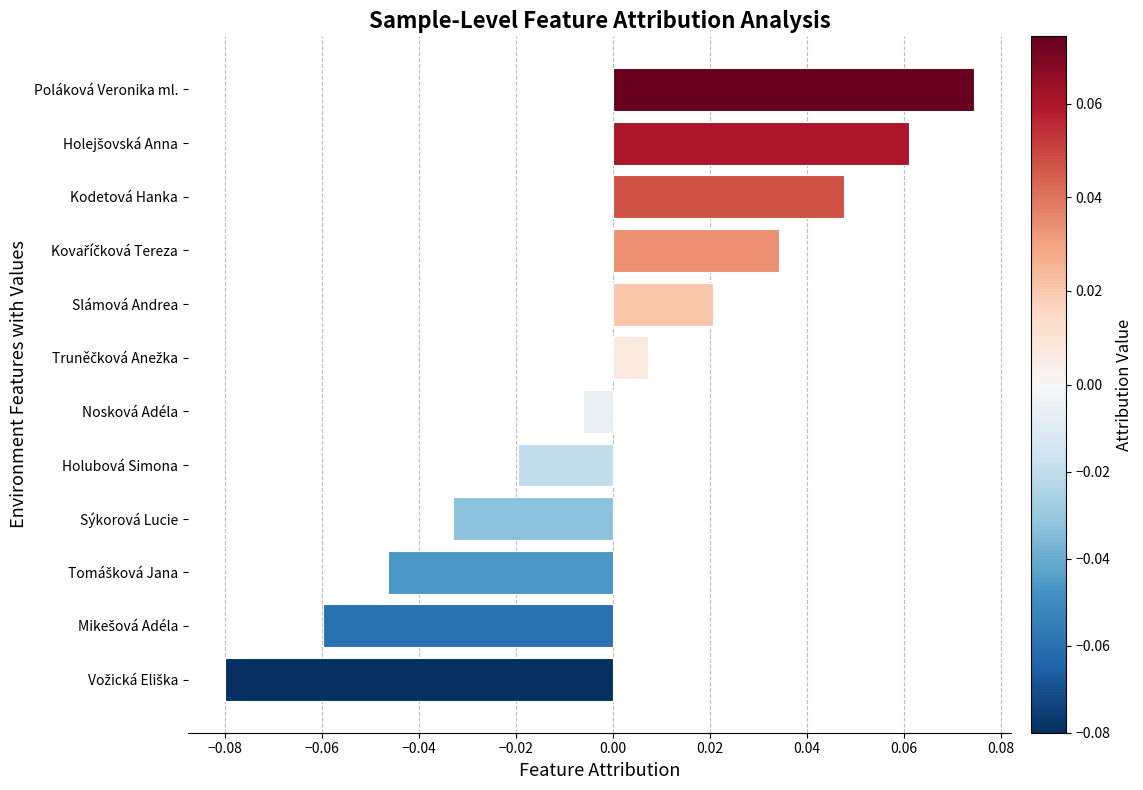

Which category has the highest value across all series?

Poláková Veronika ml.